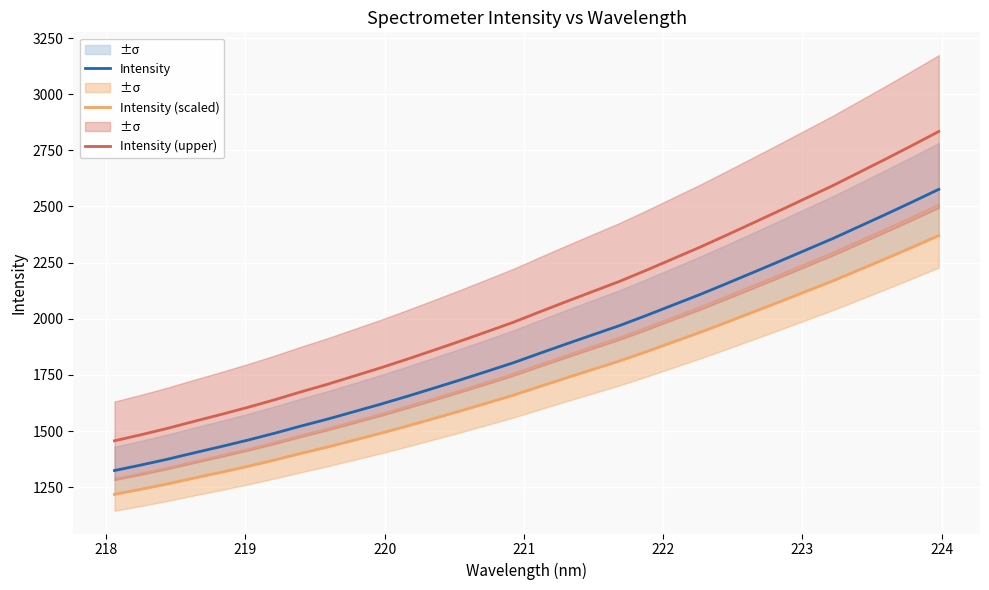

True or false: Intensity and Intensity (upper) intersect in this chart.

False